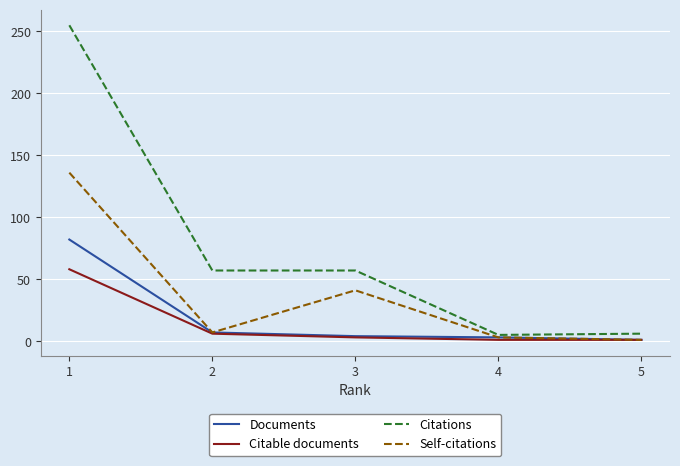

What is the sum of all Documents values?

97